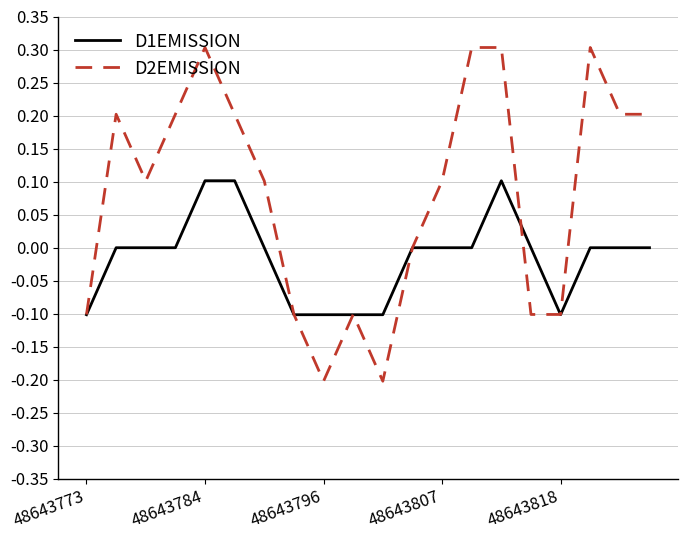

Which series has the largest range (max minus min)?

D2EMISSION